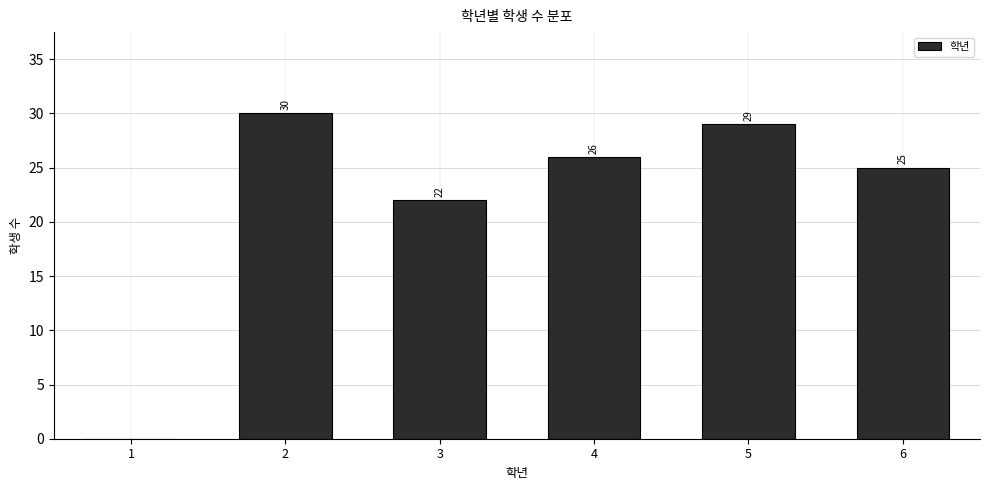

Reading right to left, what are all the values shown in this chart?

6=25	5=29	4=26	3=22	2=30	1=0